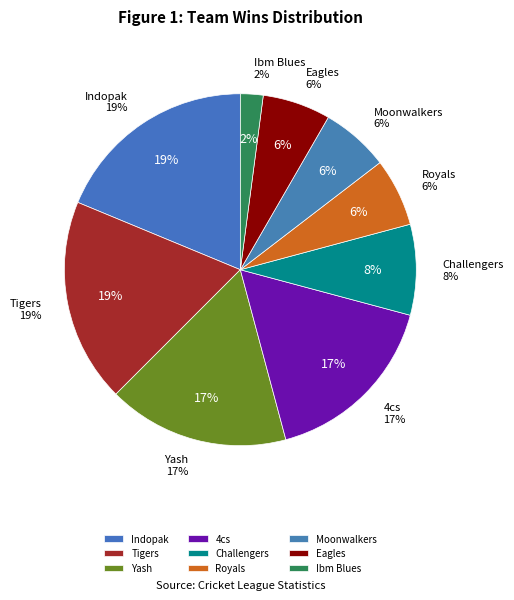

The Ibm Blues slice represents 2% of the pie. True or false?

True